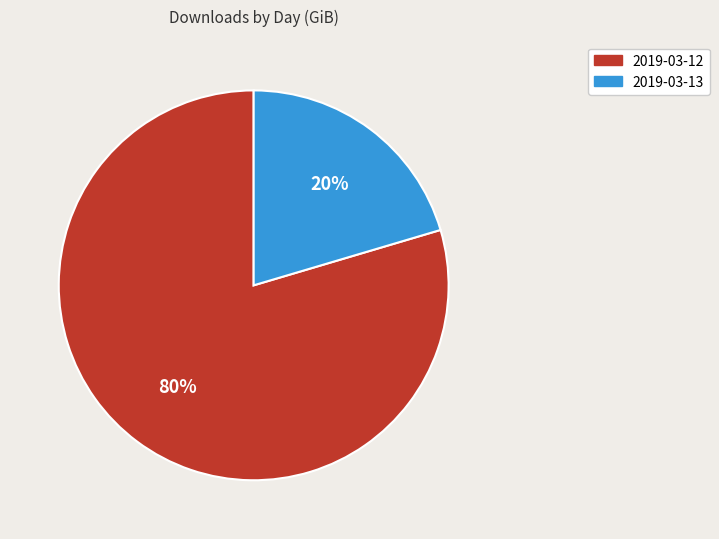

Which has a higher value, 2019-03-12 or 2019-03-13?

2019-03-12